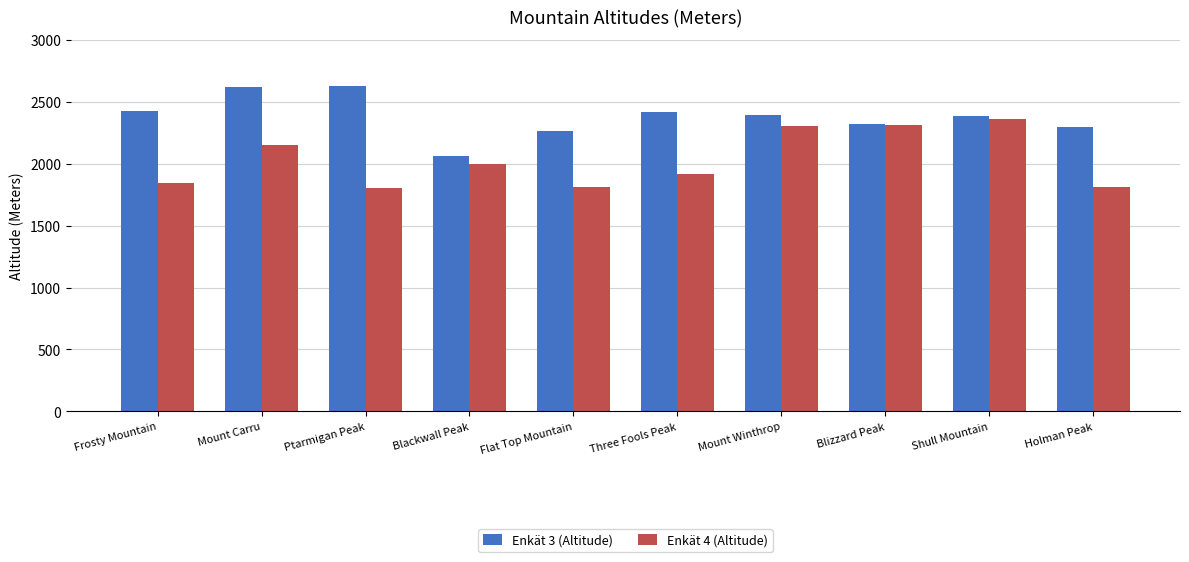

Rank the series by their maximum value, from highest to lowest.

Enkät 3 (Altitude), Enkät 4 (Altitude)